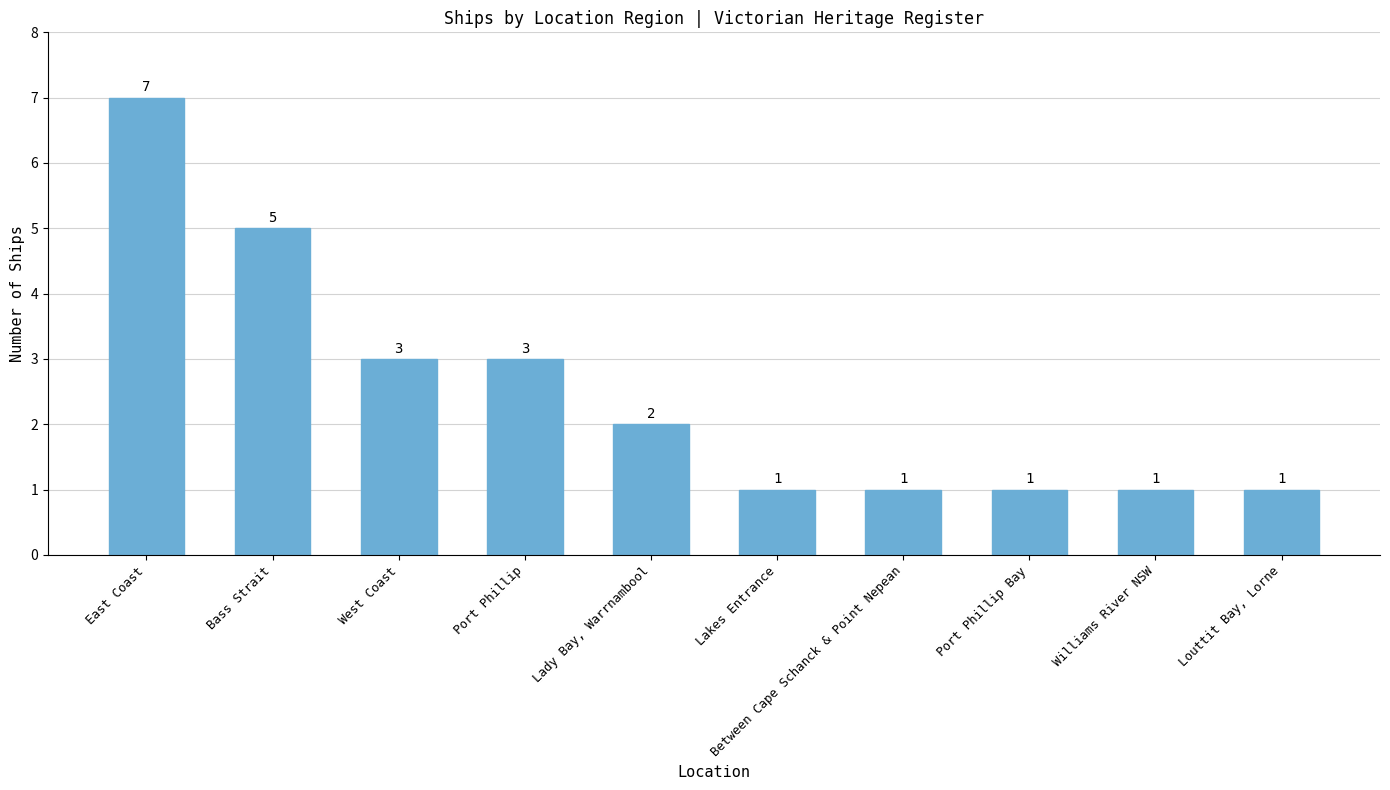

How many series are shown in this chart?

1